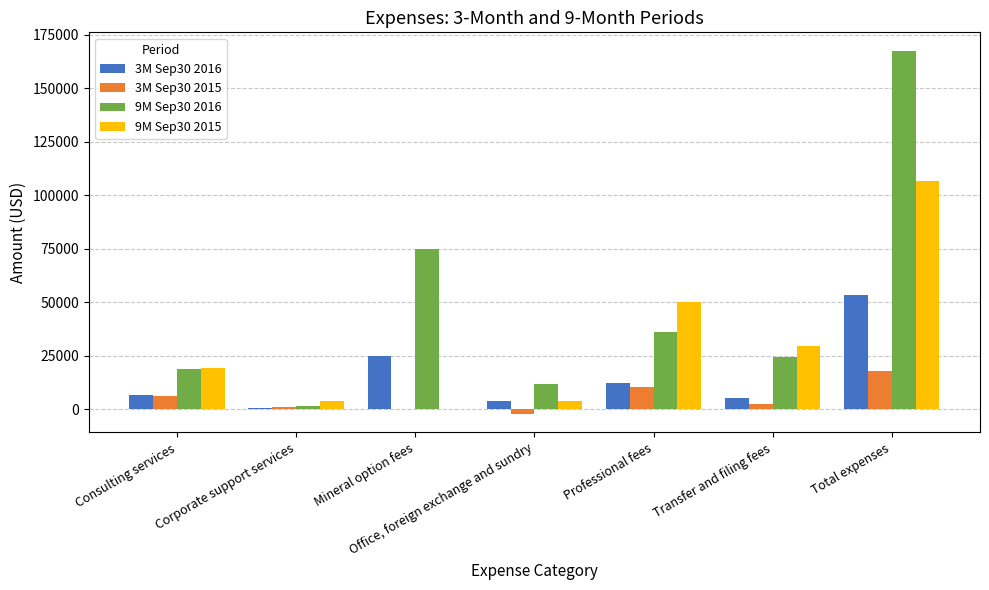

What is the total value across all series at Total expenses?

345750